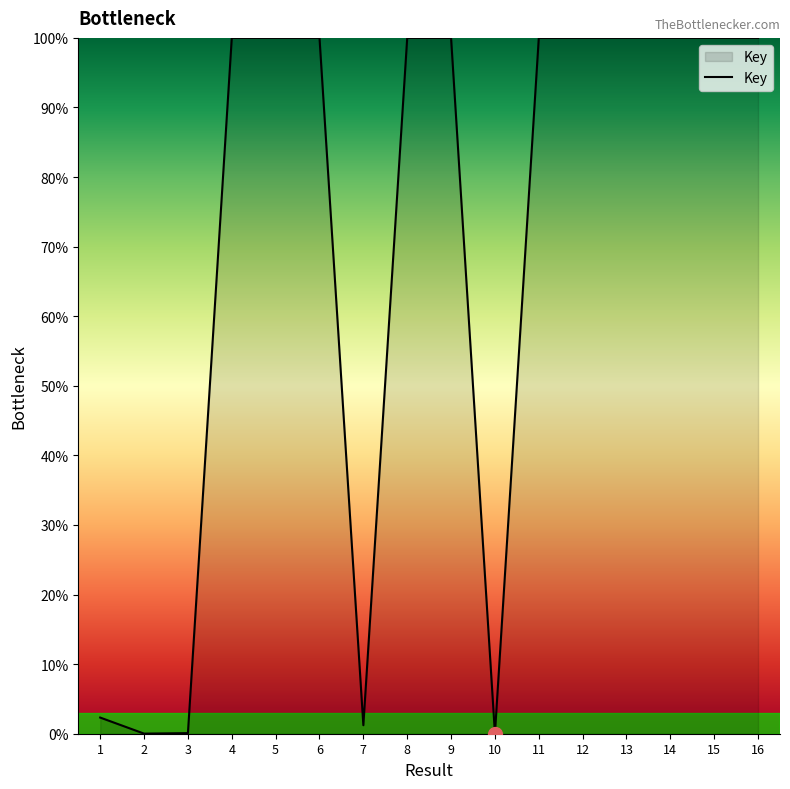

The chart shows a value of 0.0 at 2. True or false?

True